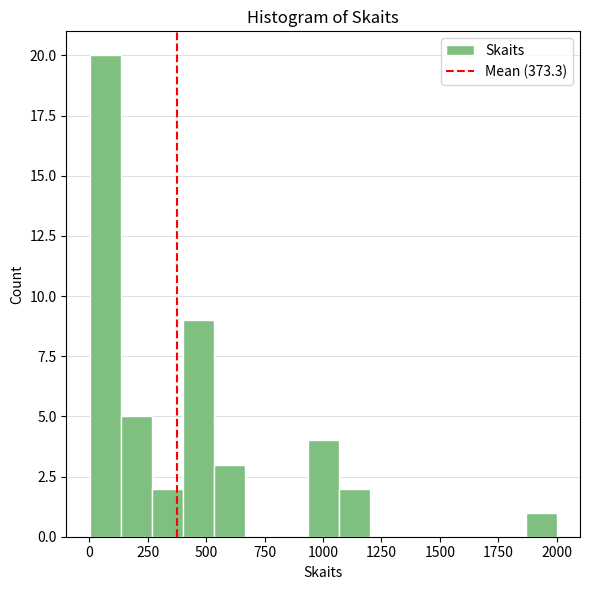

Around what value on the x-axis is the tallest bar? Give the approximate position of its centre, as read against the axis.

50